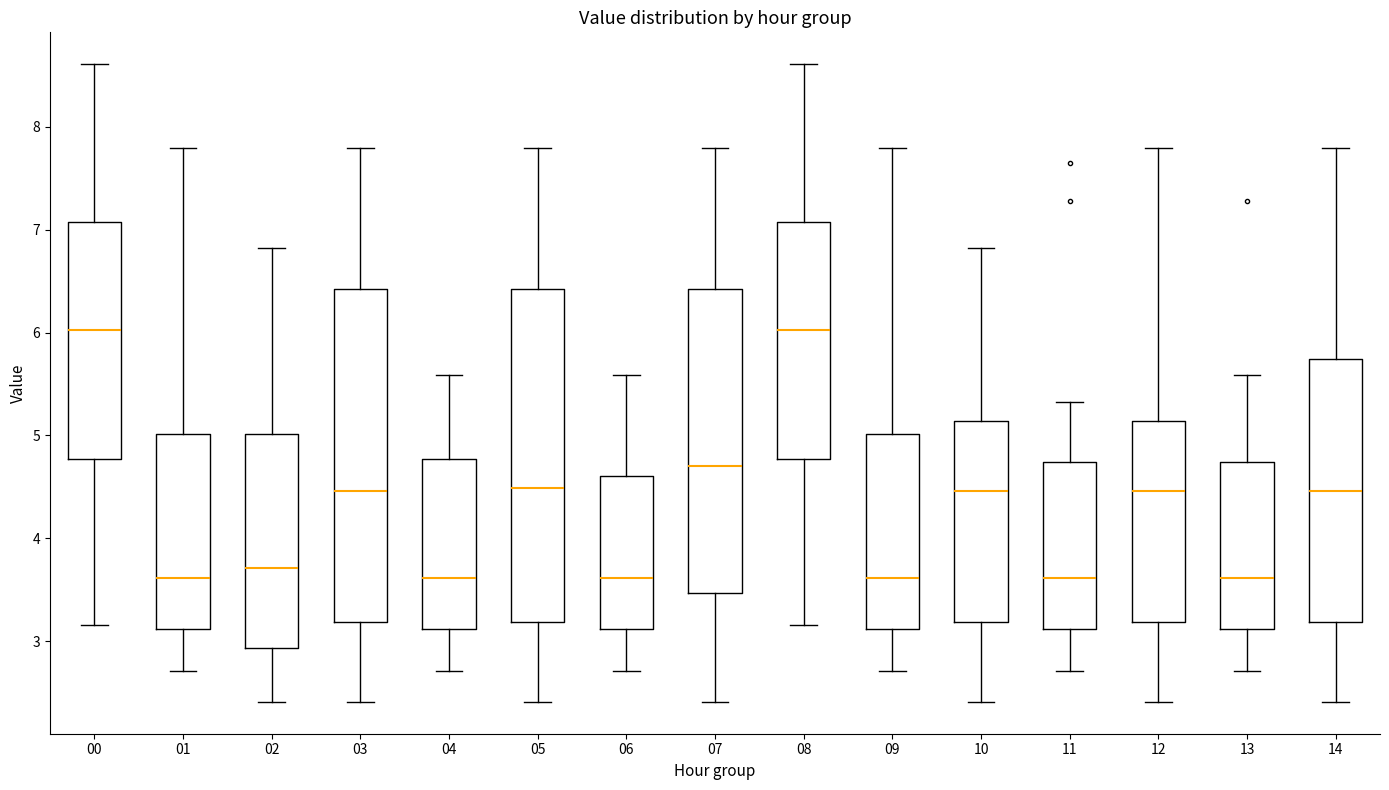

Reading left to right, read every box against the y-axis: the position of its median line, the range the box covers, and the ends of its whiskers. The values are not printed on the chart, so give them approximately, as read against the axis.

00: median 6.0, box 4.8 to 7.1, whiskers 3.2 to 8.6
01: median 3.6, box 3.1 to 5.0, whiskers 2.7 to 7.8
02: median 3.7, box 2.9 to 5.0, whiskers 2.4 to 6.8
03: median 4.5, box 3.2 to 6.4, whiskers 2.4 to 7.8
04: median 3.6, box 3.1 to 4.8, whiskers 2.7 to 5.6
05: median 4.5, box 3.2 to 6.4, whiskers 2.4 to 7.8
06: median 3.6, box 3.1 to 4.6, whiskers 2.7 to 5.6
07: median 4.7, box 3.5 to 6.4, whiskers 2.4 to 7.8
08: median 6.0, box 4.8 to 7.1, whiskers 3.2 to 8.6
09: median 3.6, box 3.1 to 5.0, whiskers 2.7 to 7.8
10: median 4.5, box 3.2 to 5.1, whiskers 2.4 to 6.8
11: median 3.6, box 3.1 to 4.7, whiskers 2.7 to 5.3
12: median 4.5, box 3.2 to 5.1, whiskers 2.4 to 7.8
13: median 3.6, box 3.1 to 4.7, whiskers 2.7 to 5.6
14: median 4.5, box 3.2 to 5.7, whiskers 2.4 to 7.8